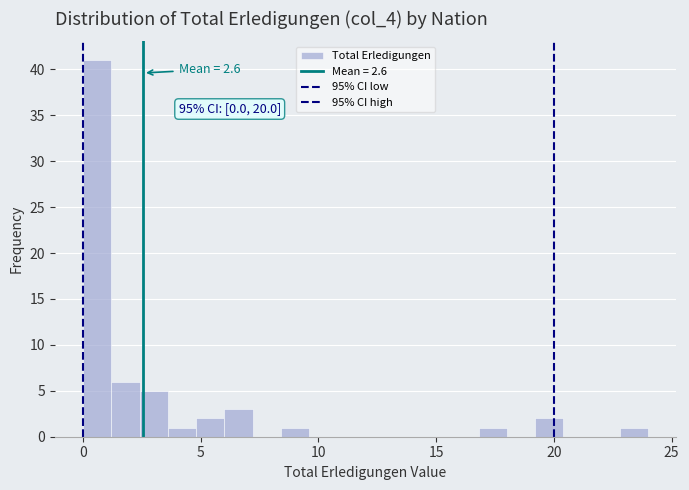

Around what value on the x-axis is the tallest bar? Give the approximate position of its centre, as read against the axis.

0.5